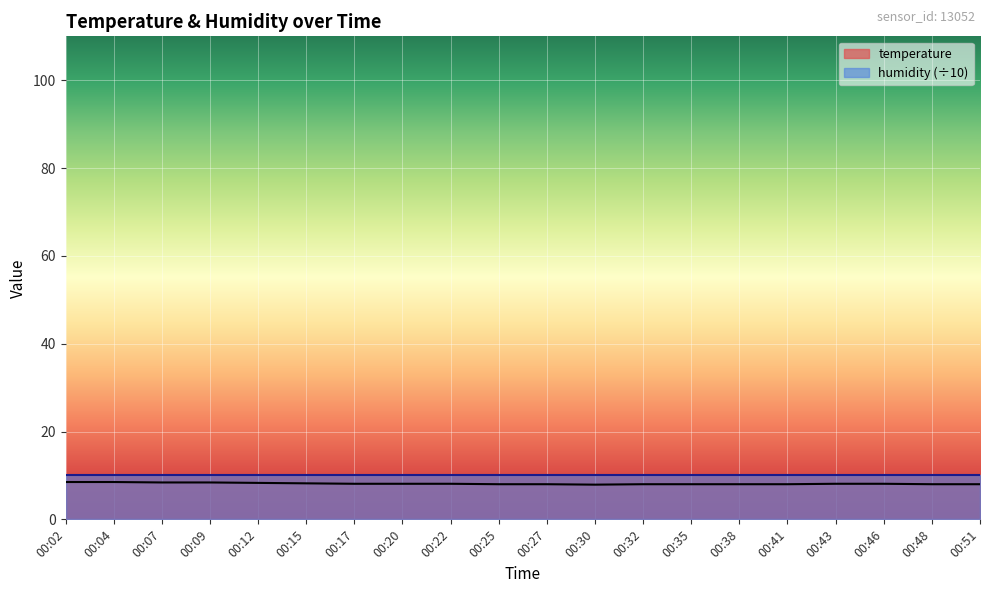

Rank the categories by value from lowest to highest.

00:30, 00:25, 00:27, 00:32, 00:35, 00:38, 00:41, 00:48, 00:51, 00:17, 00:20, 00:22, 00:43, 00:46, 00:15, 00:12, 00:07, 00:09, 00:02, 00:04